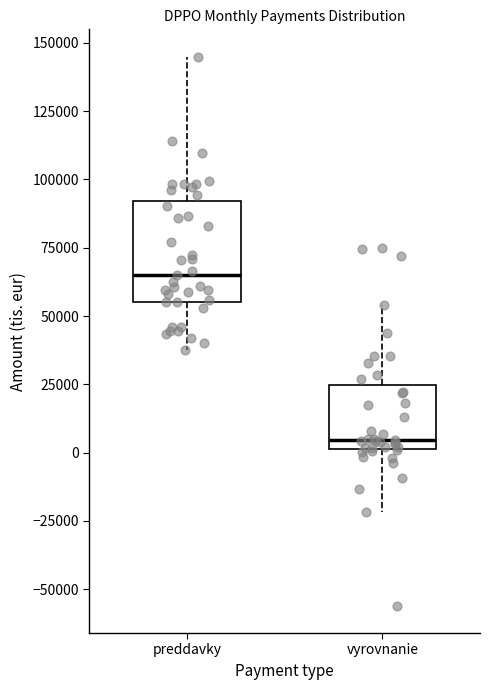

Comparing the boxes themselves (not the whiskers), which one is the tallest?

preddavky